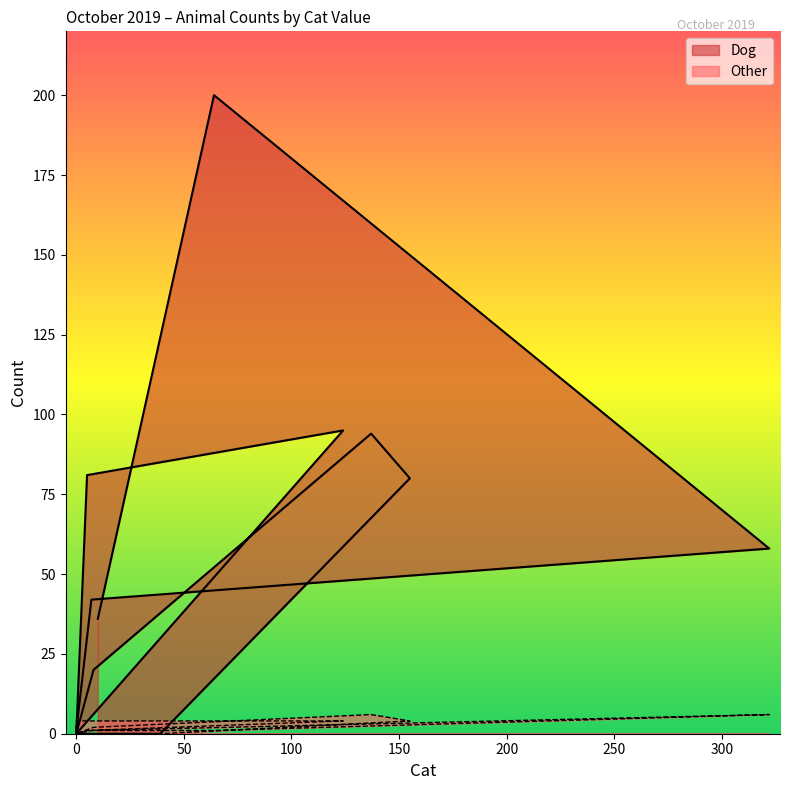

What is the sum of all Dog values?

707